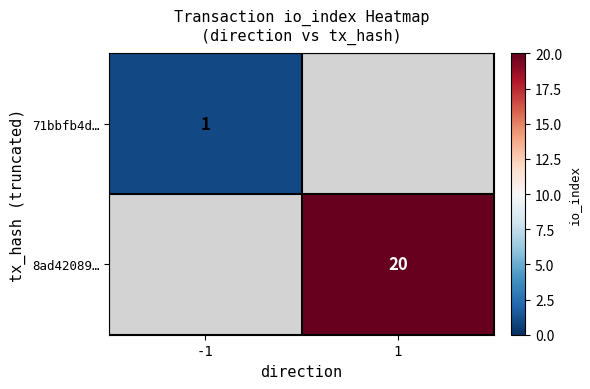

How many data points does each series have?

2